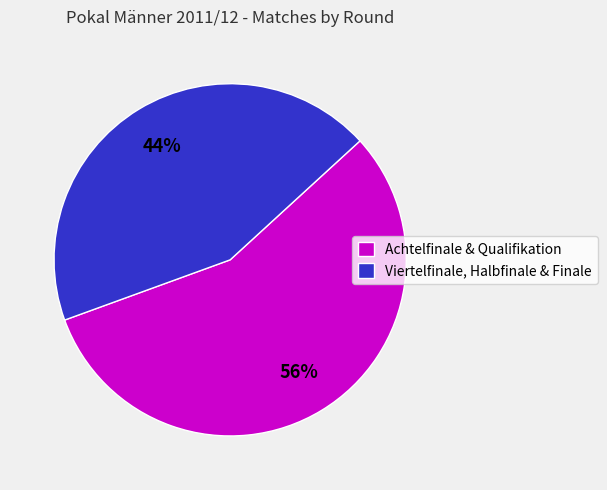

To the nearest percent, what portion does Viertelfinale, Halbfinale & Finale represent?

44%